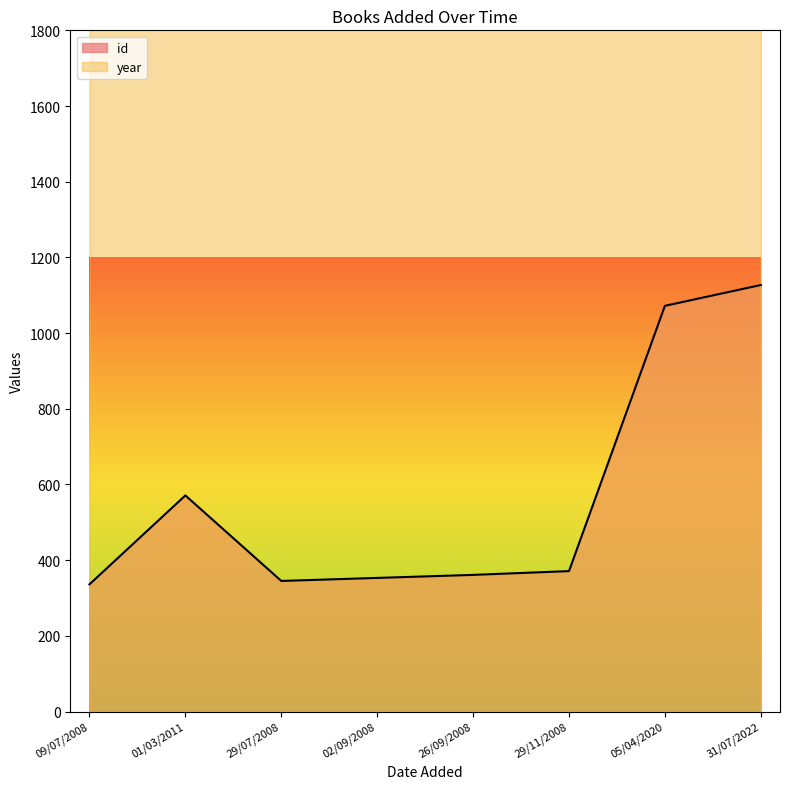

True or false: year and id cross at least once.

False